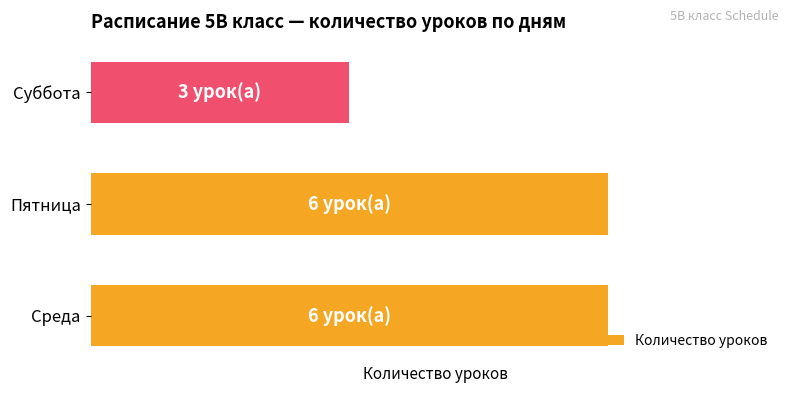

What is the maximum value shown in the chart?

6